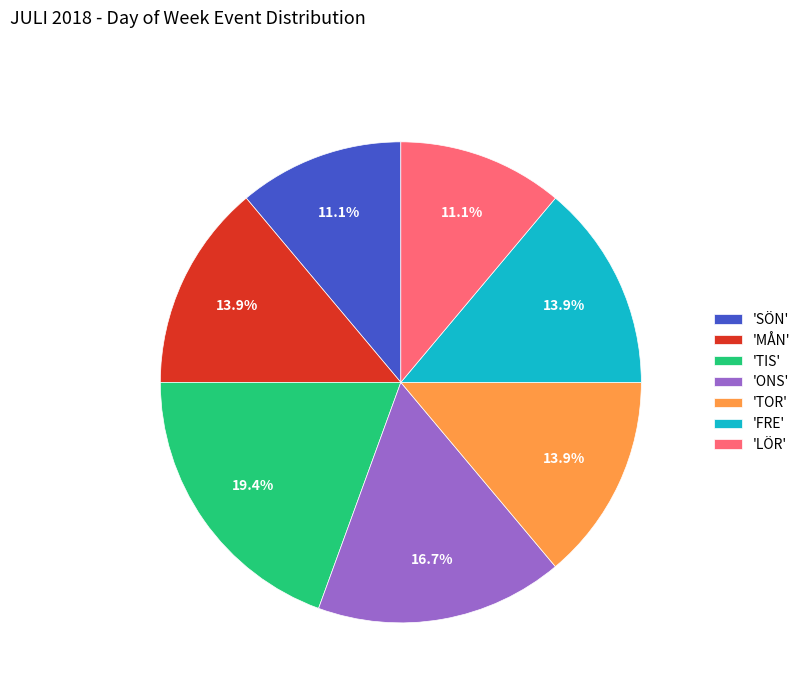

Which category has the biggest portion of the pie?

'TIS'